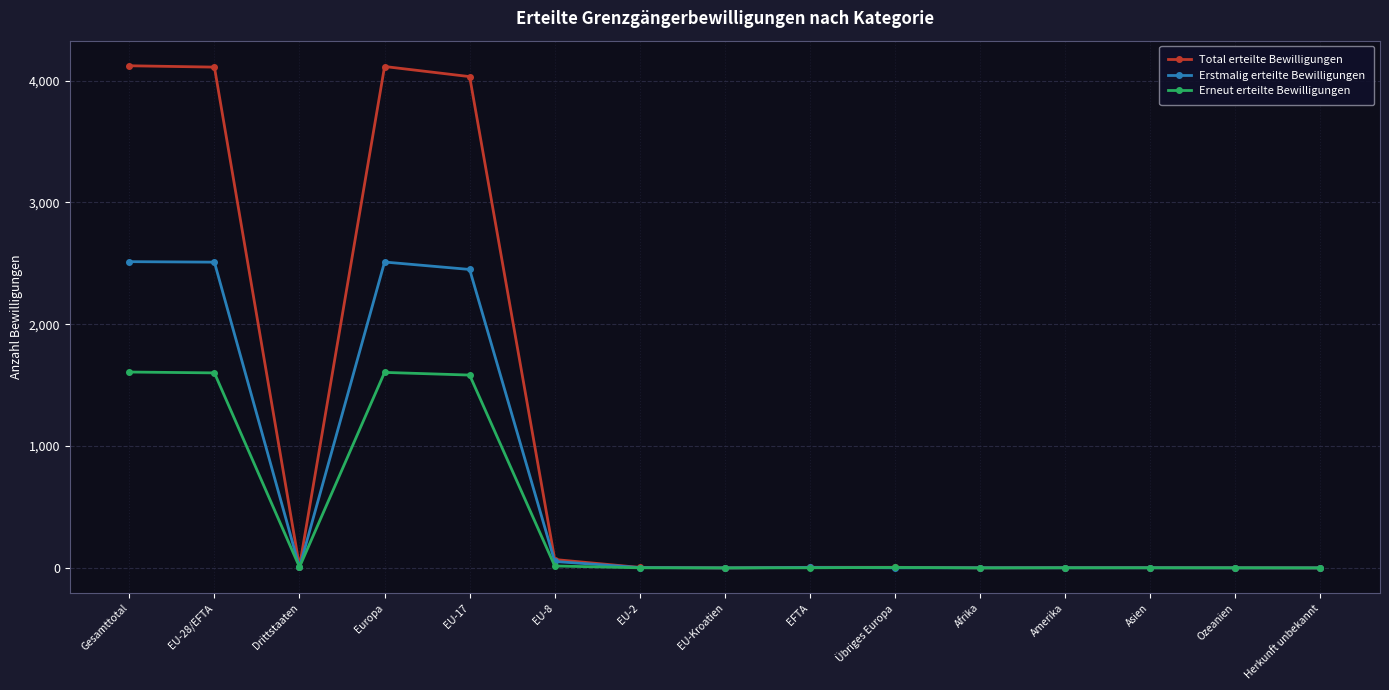

The value of Erstmalig erteilte Bewilligungen at Amerika is 1. True or false?

True